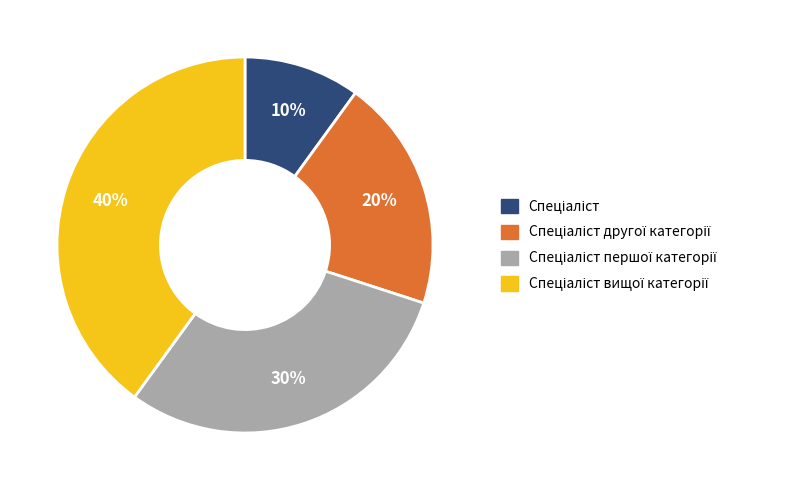

Is there any slice that represents more than half of the pie?

No